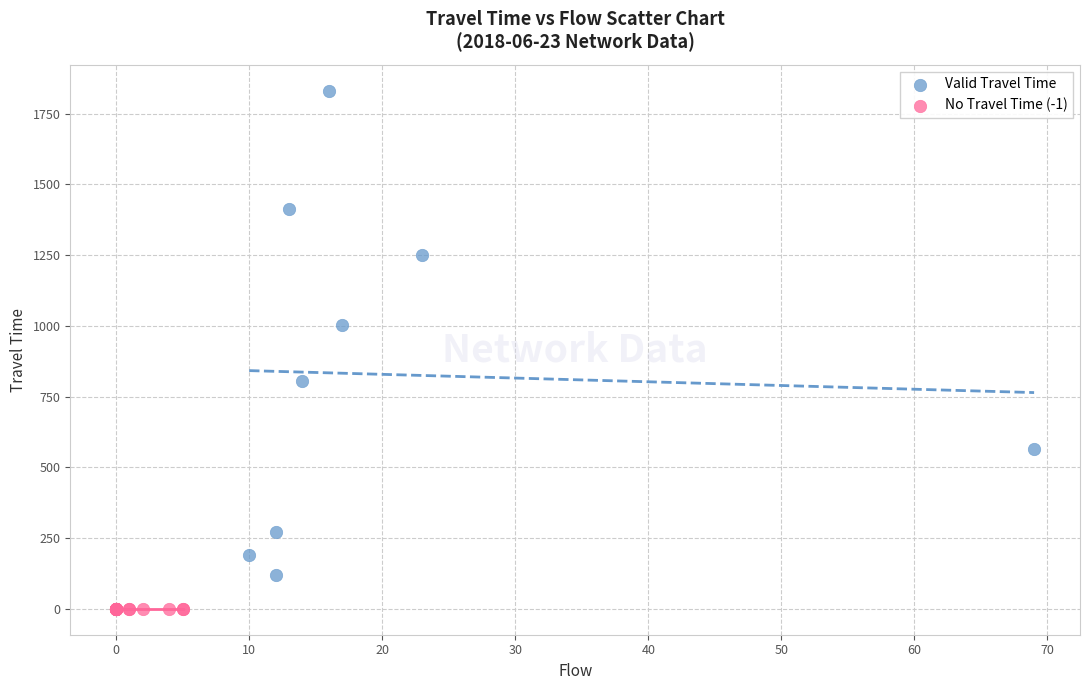

Which series reaches the maximum Y coordinate?

Valid Travel Time